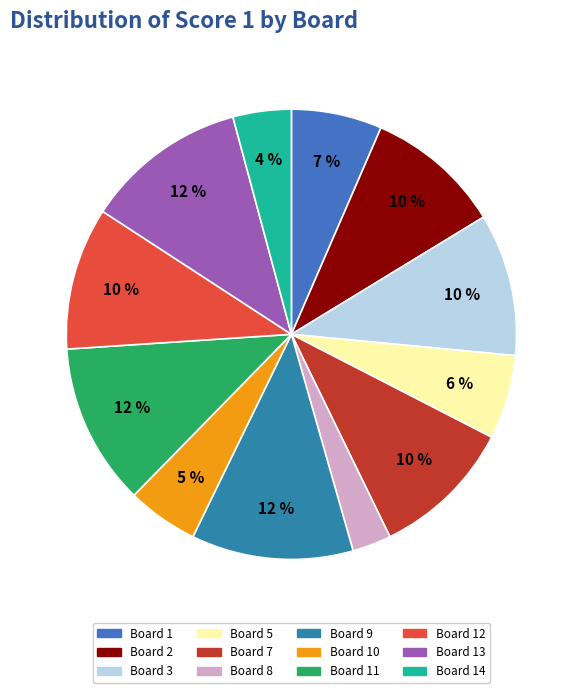

How many slices are in this pie chart?

12